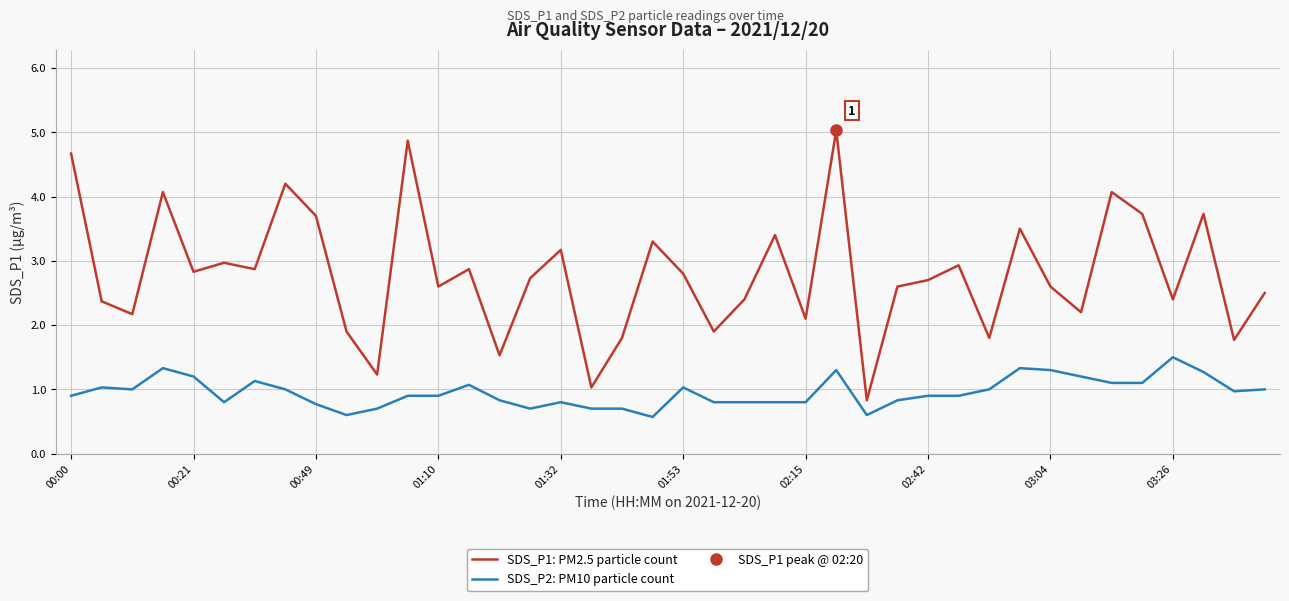

Does the chart have visible grid lines?

Yes